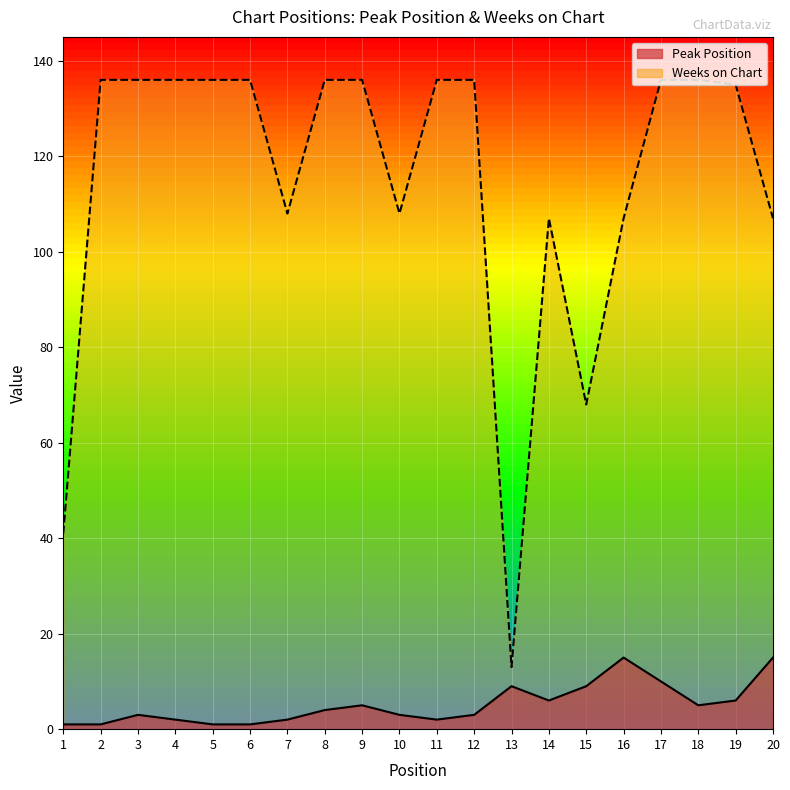

What is the value of the Peak Position point at the 19th from the left?

6